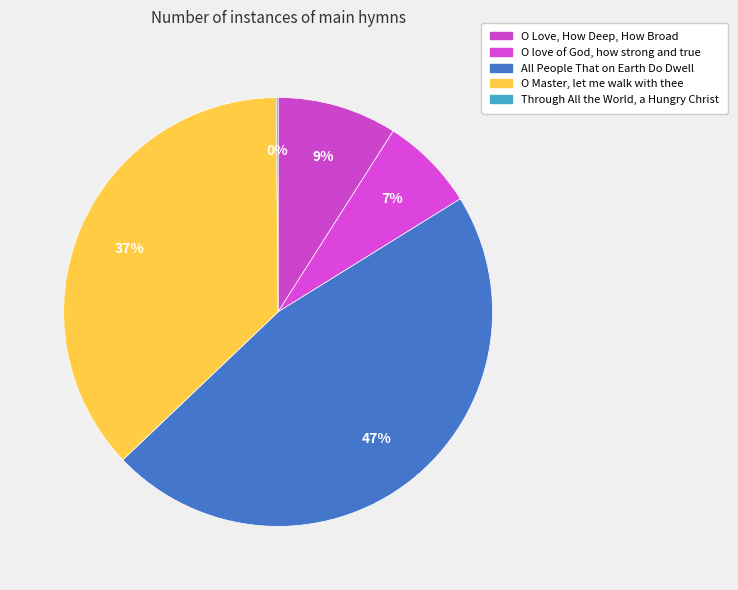

True or false: O Master, let me walk with thee accounts for 49% of the total.

False